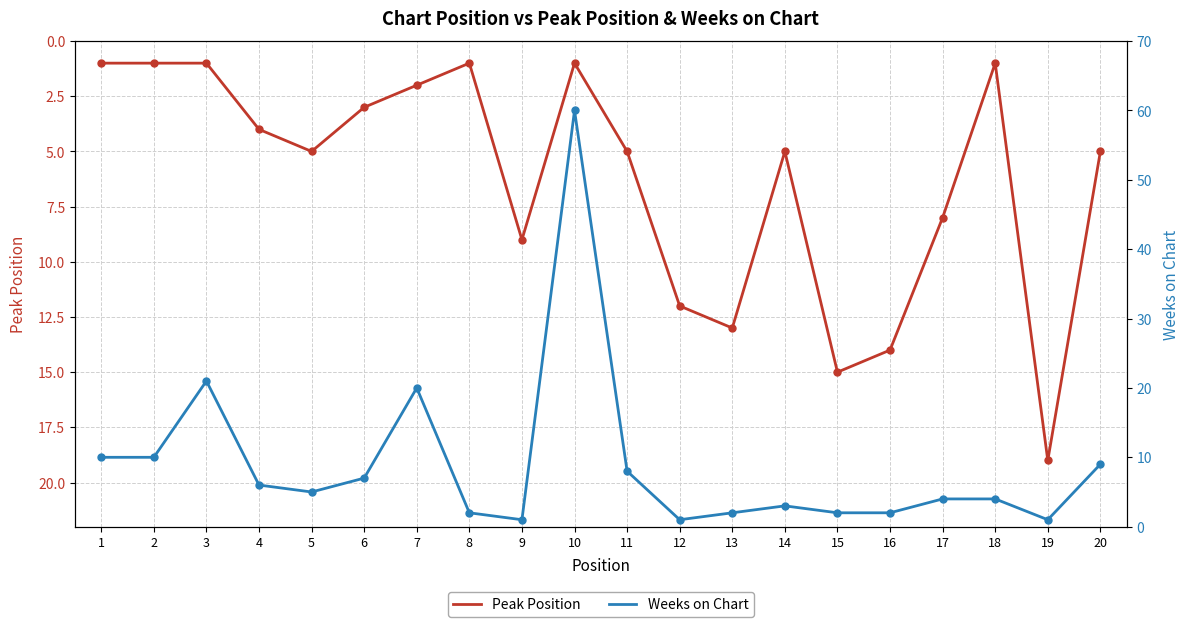

What are all the series names shown in the legend?

Peak Position, Weeks on Chart